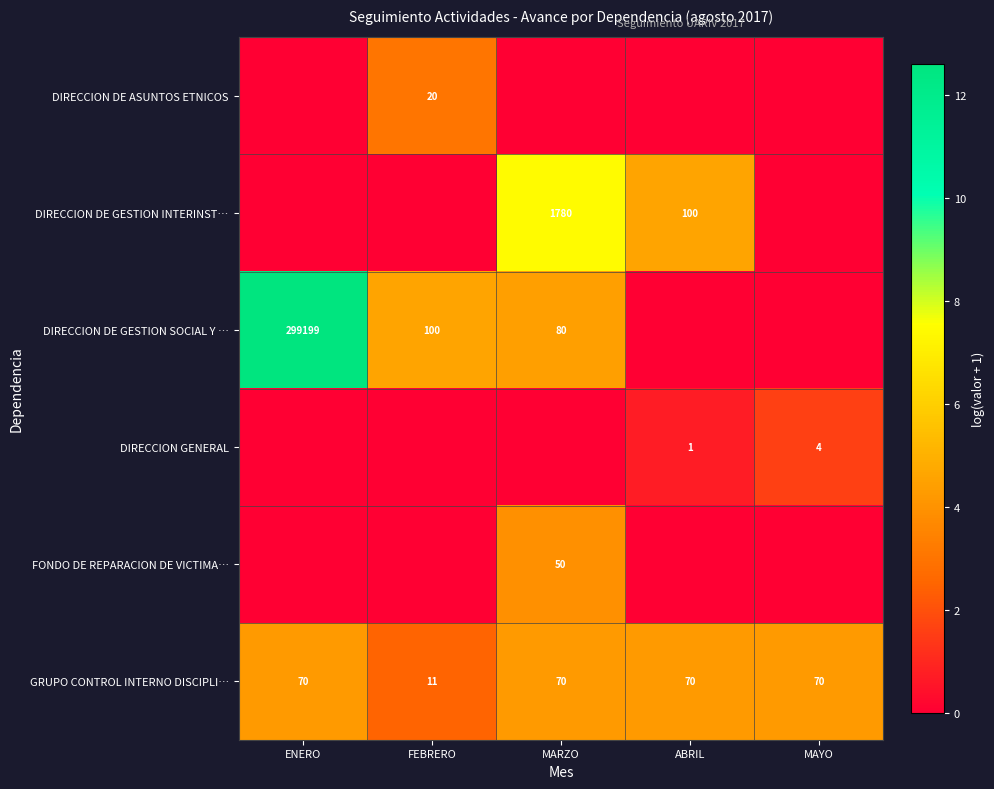

What is the total value across all series at MAYO?

5.9